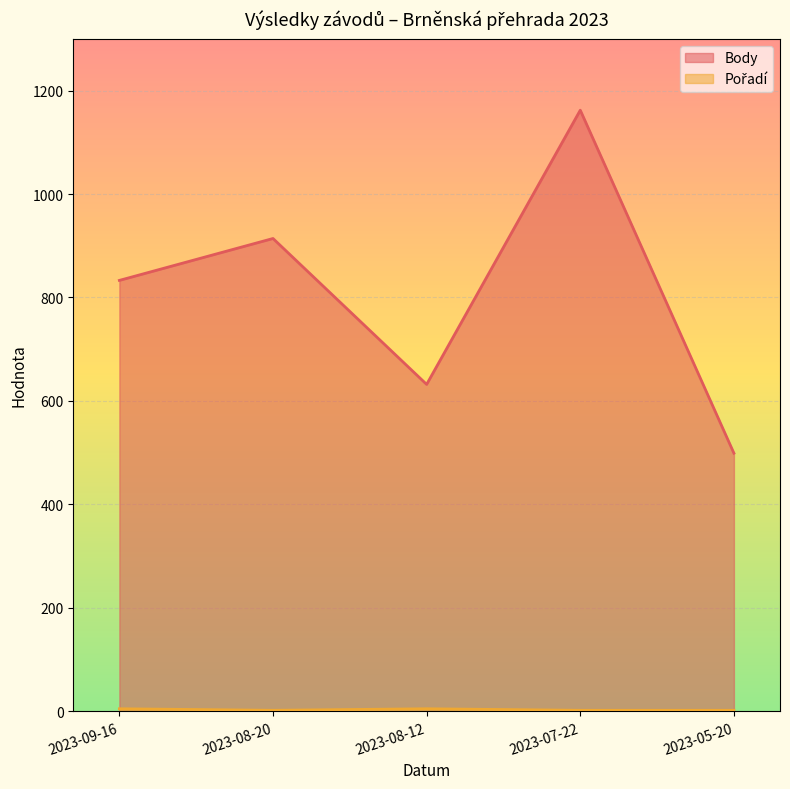

Count the Pořadí values in the range 2 to 5.

5